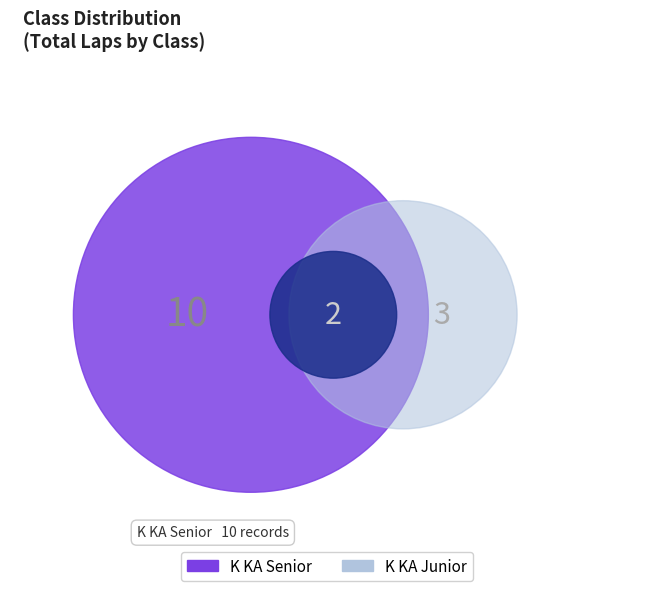

What portion of the pie excludes K KA Senior?

23.1%